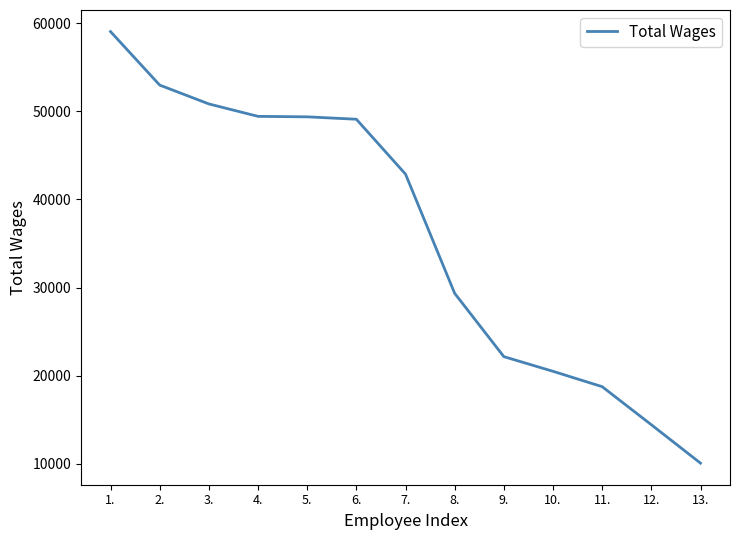

What is the maximum value shown in the chart?

59048